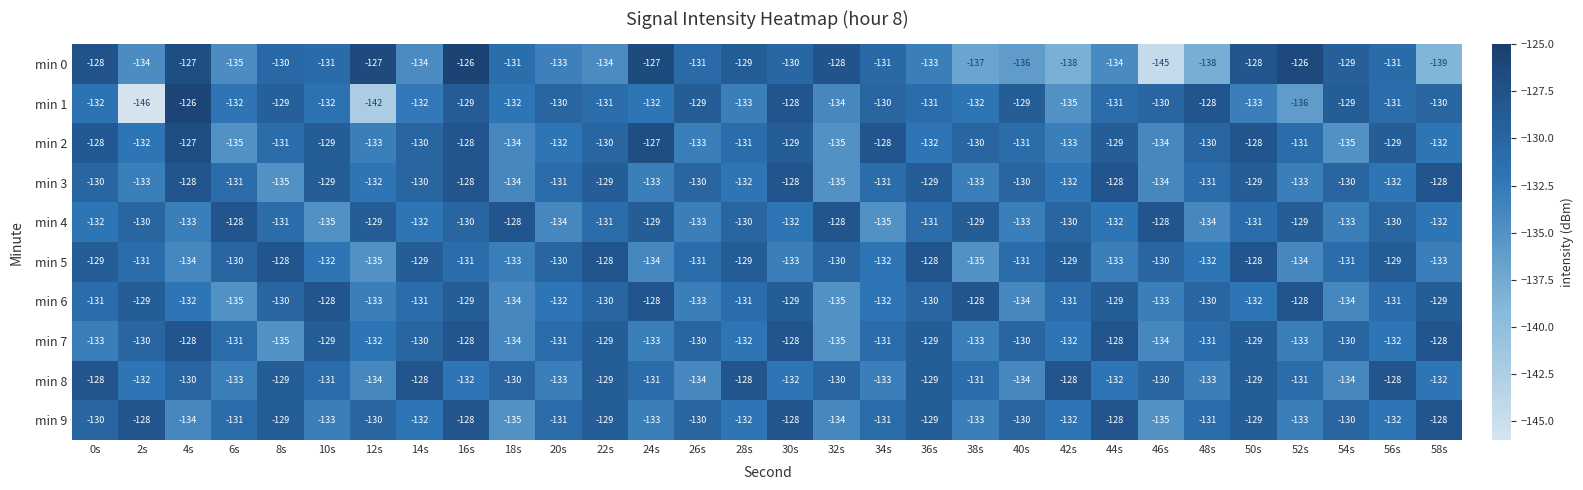

Which series changed the most between 52s and 58s?

min 0